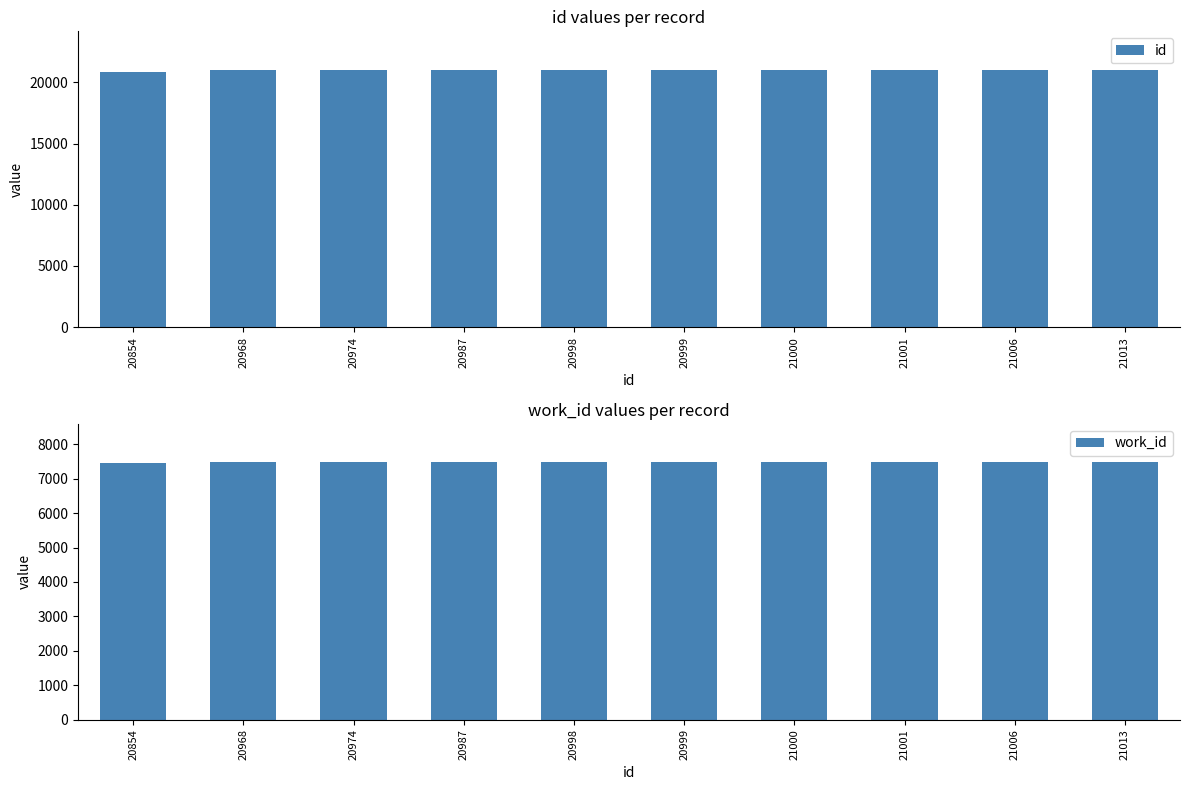

Rank the categories by id value from highest to lowest.

21013, 21006, 21001, 21000, 20999, 20998, 20987, 20974, 20968, 20854